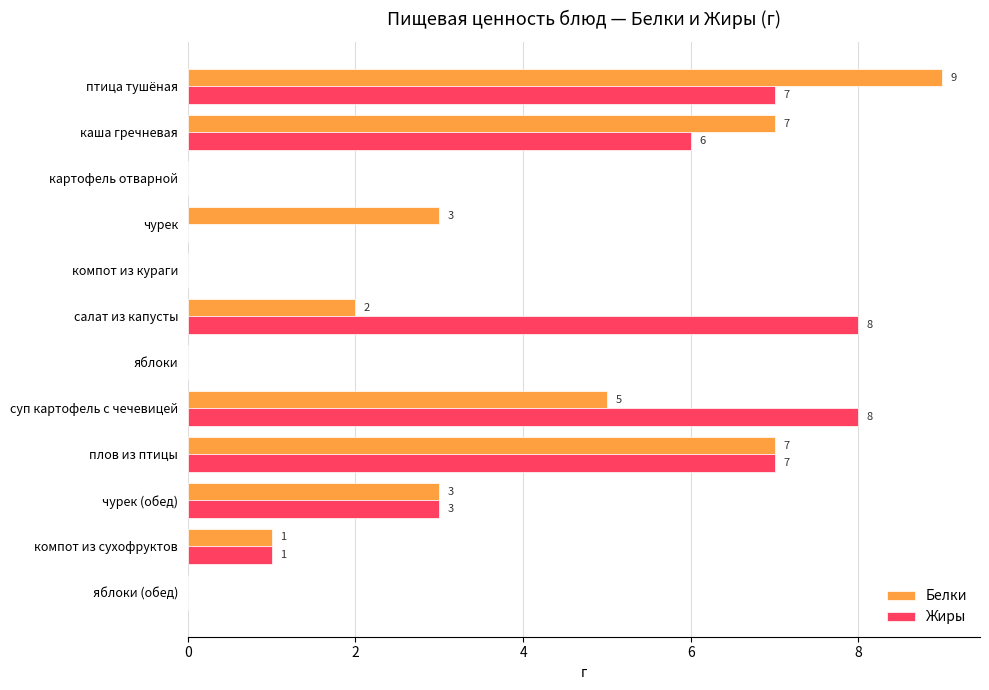

What are all the series names shown in the legend?

Белки, Жиры